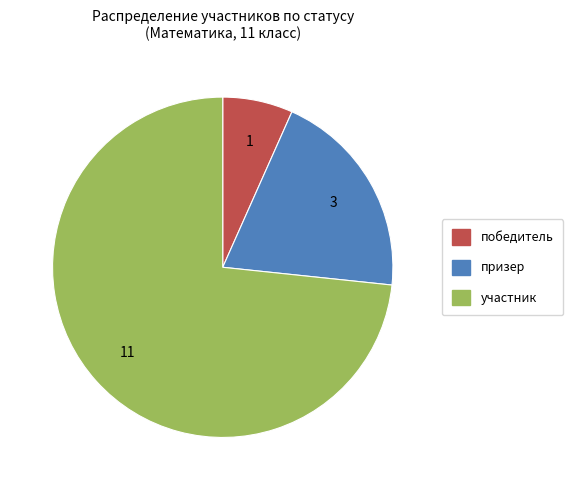

How many segments does this pie chart have?

3